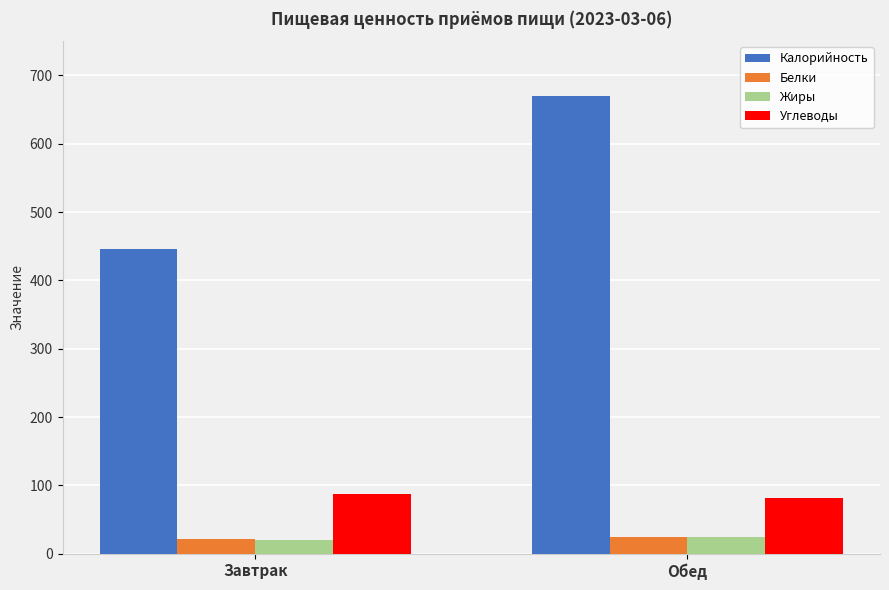

What position from the right is Завтрак?

2